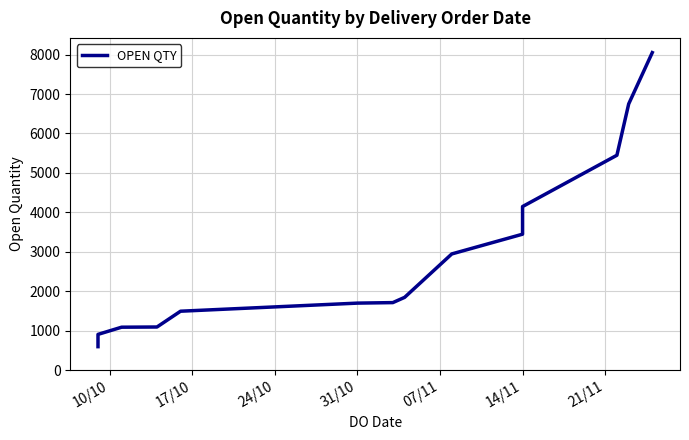

True or false: the data shows 600 at 10/10.

True